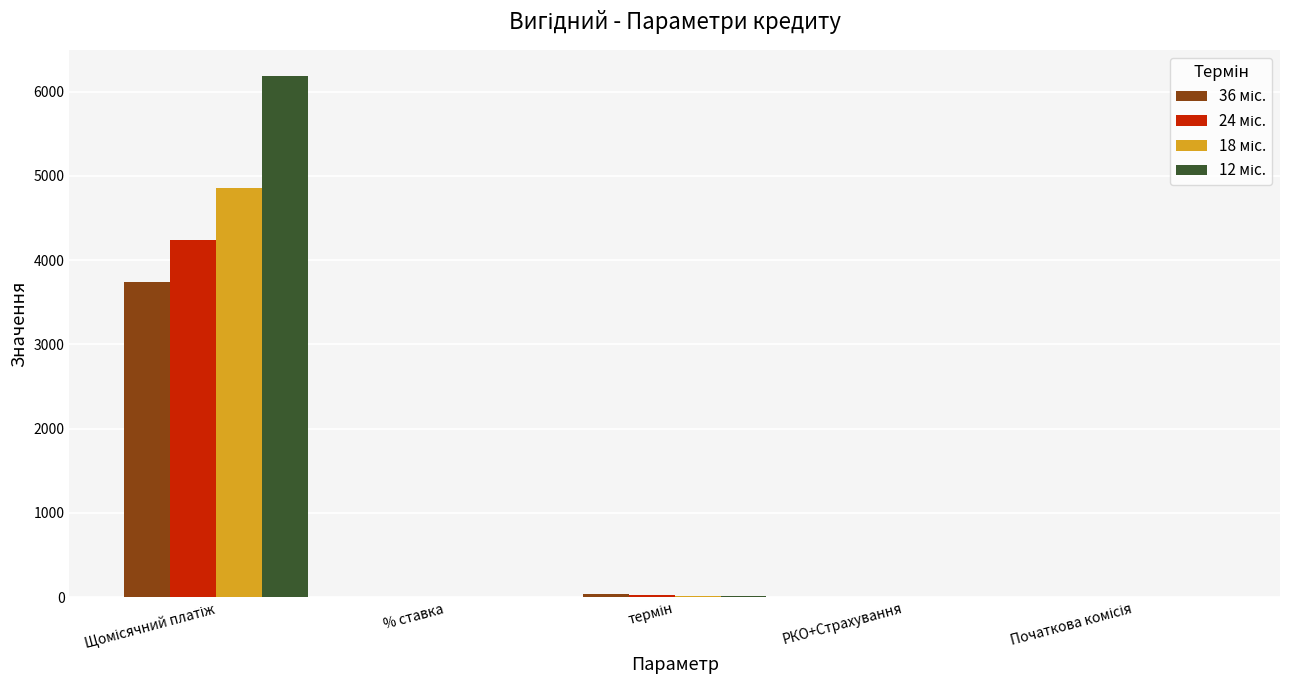

How many distinct data groups are displayed?

4